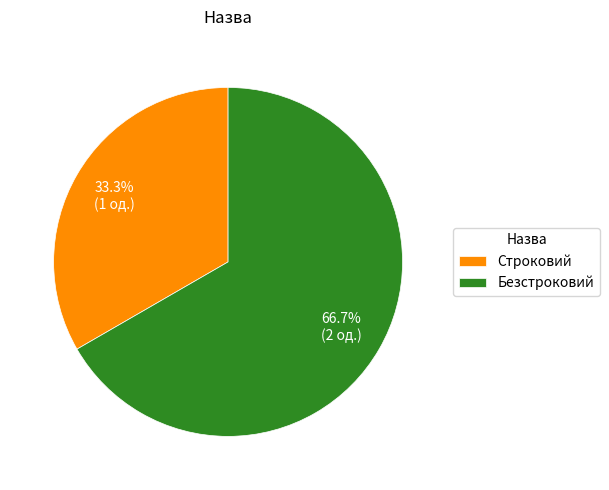

To the nearest percent, what is the combined percentage of Строковий and Безстроковий?

100%